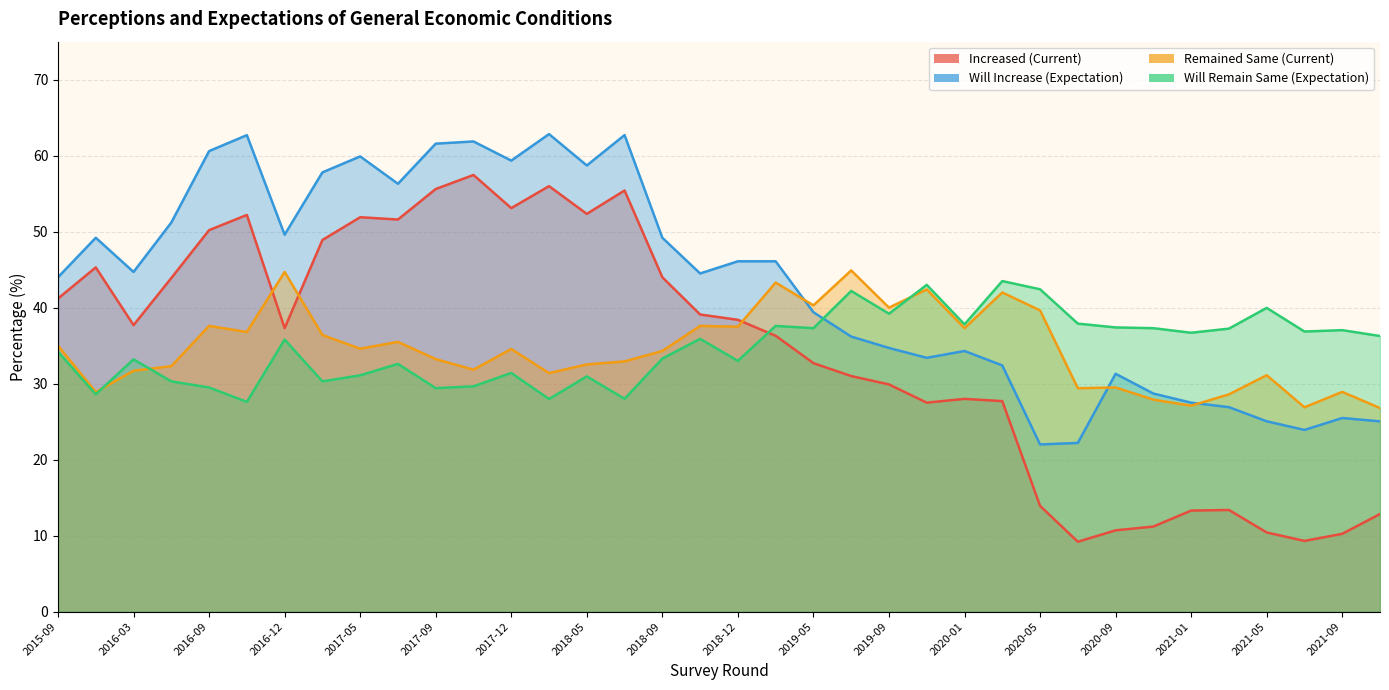

The Will Increase (Expectation) series shows 33.2 at 2017-03. True or false?

False